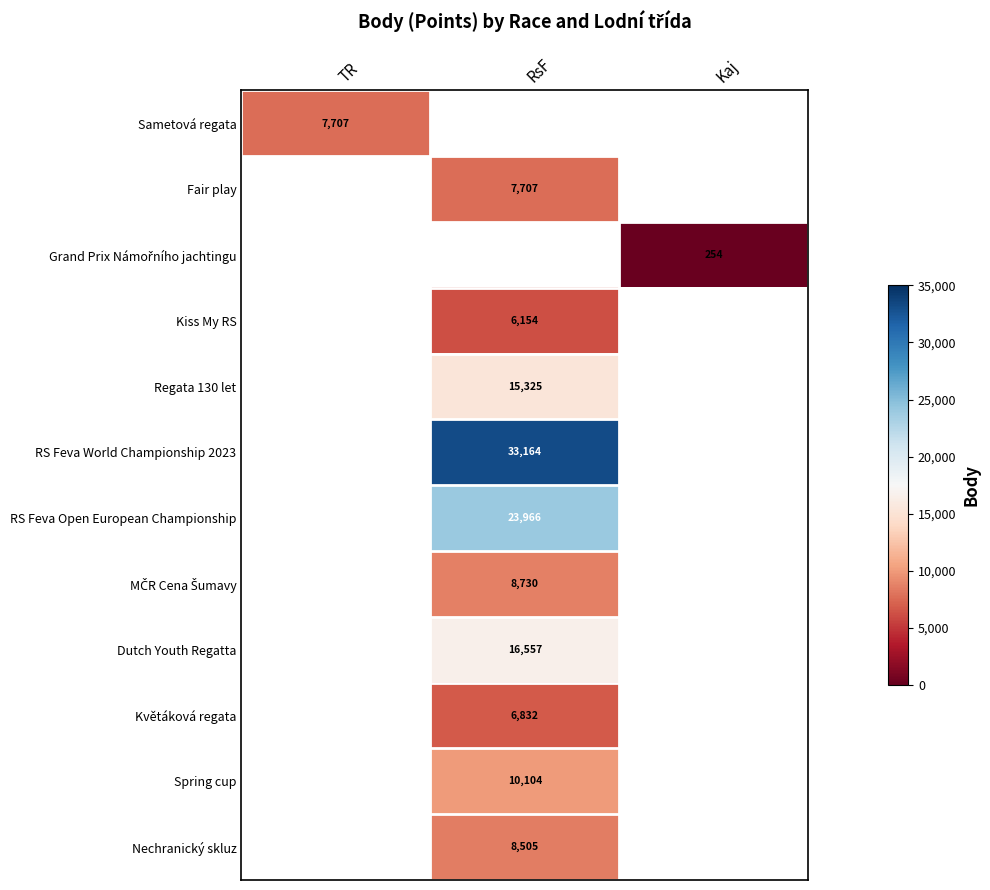

How many categories are shown in the chart?

3